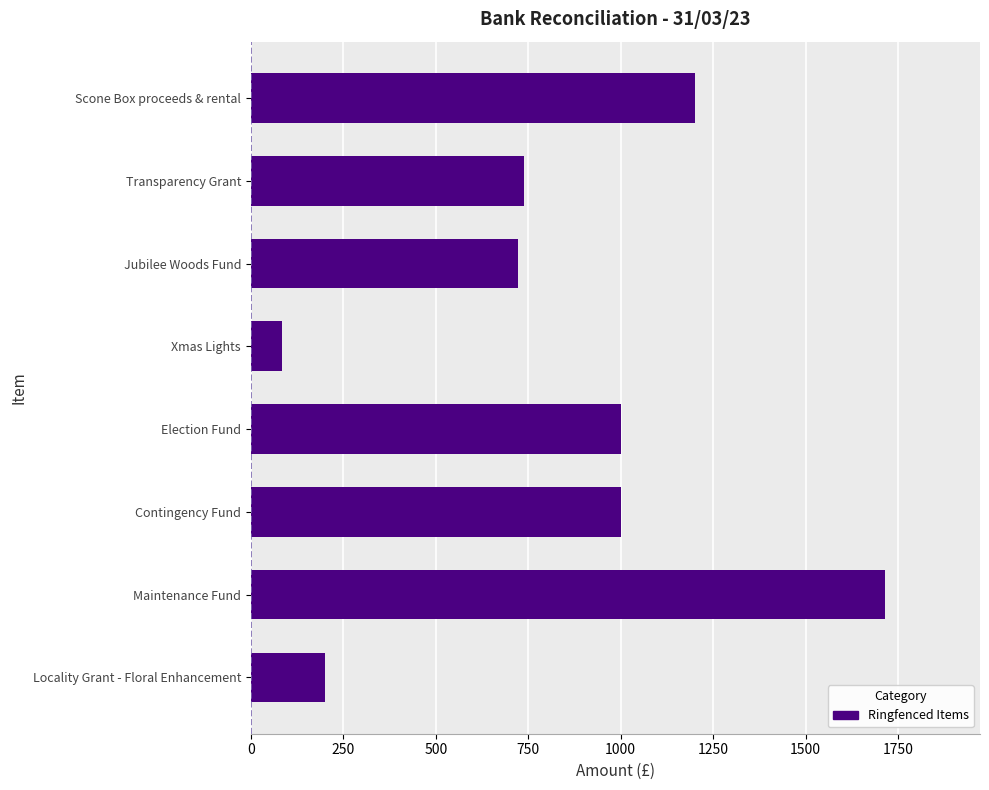

Are the bars horizontal?

Yes